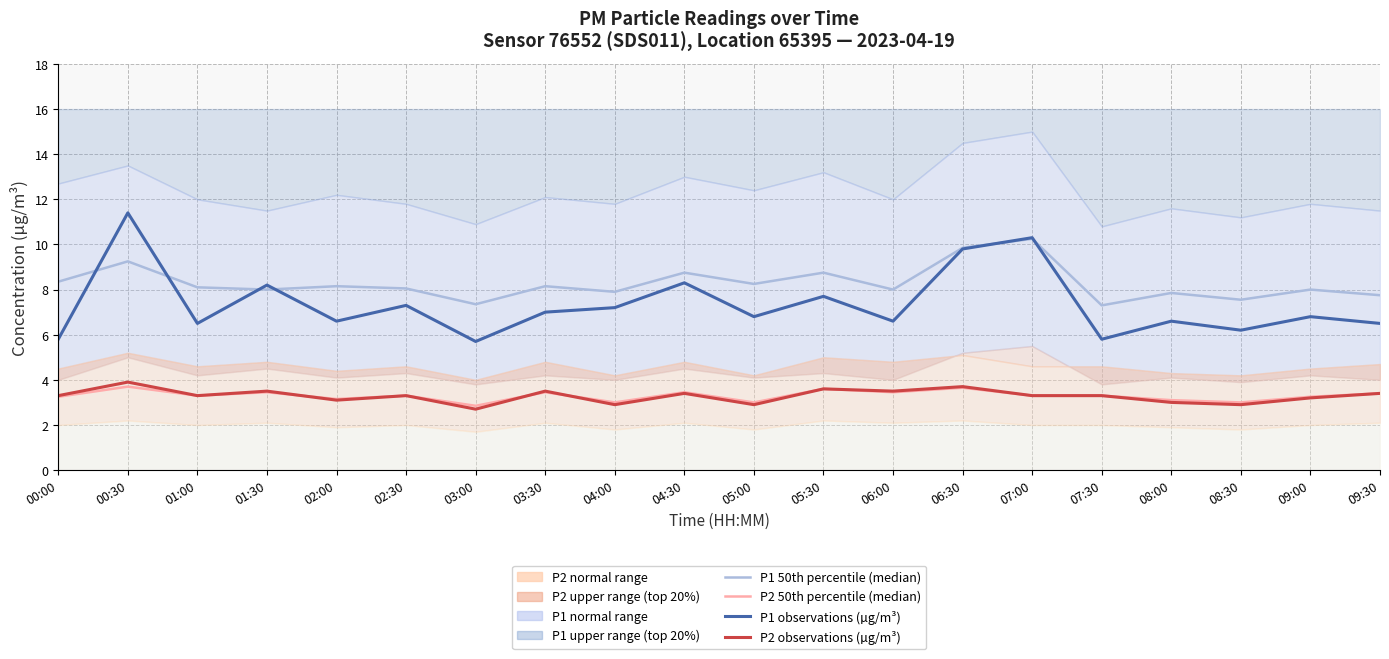

How many interior local valleys does the P2 median series have?

7